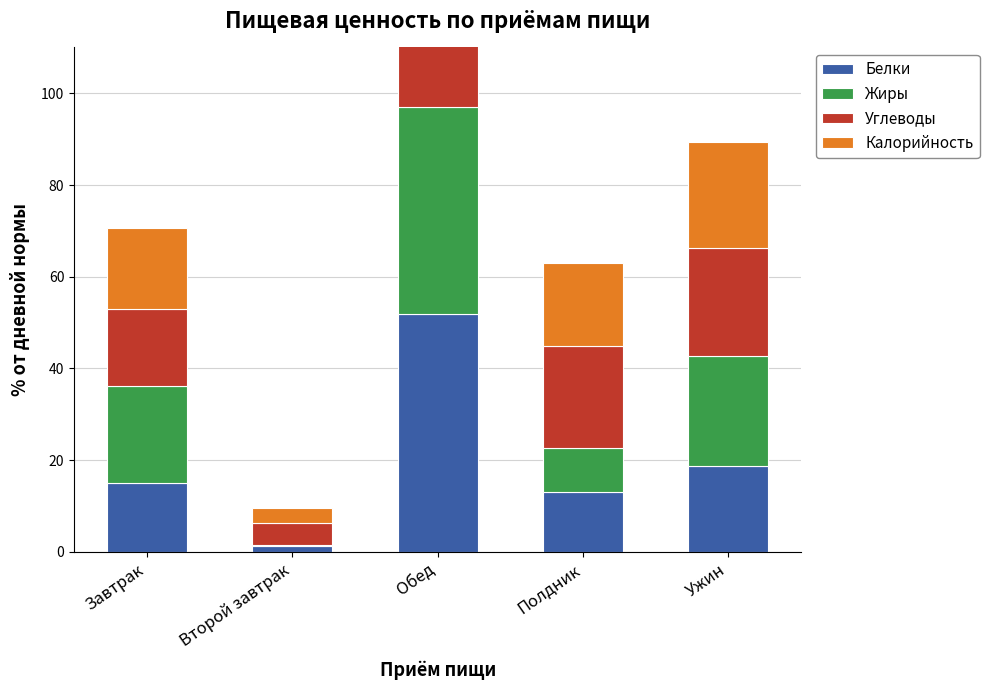

What is the average value of the Калорийность series?

20.0